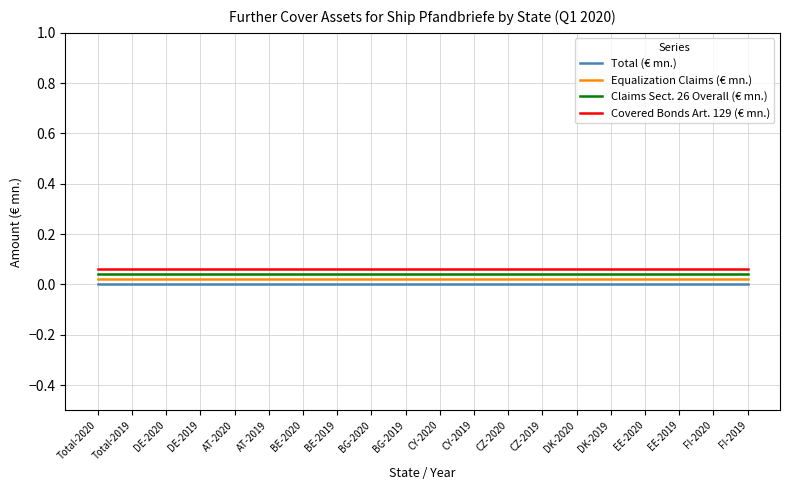

What are all the series names shown in the legend?

Total (€ mn.), Equalization Claims (€ mn.), Claims Sect. 26 Overall (€ mn.), Covered Bonds Art. 129 (€ mn.)